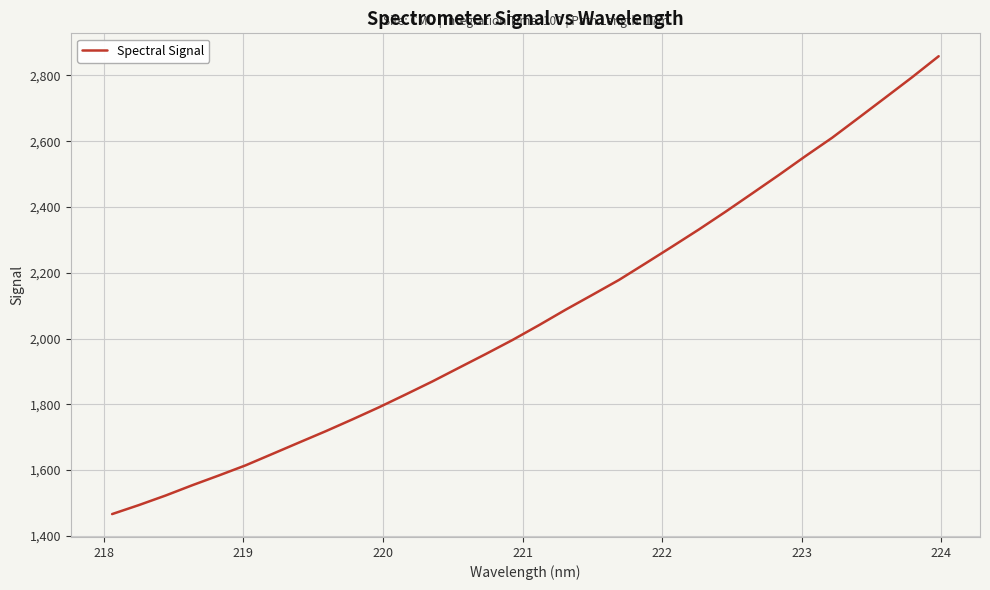

What is the minimum value shown in the chart?

1466.4